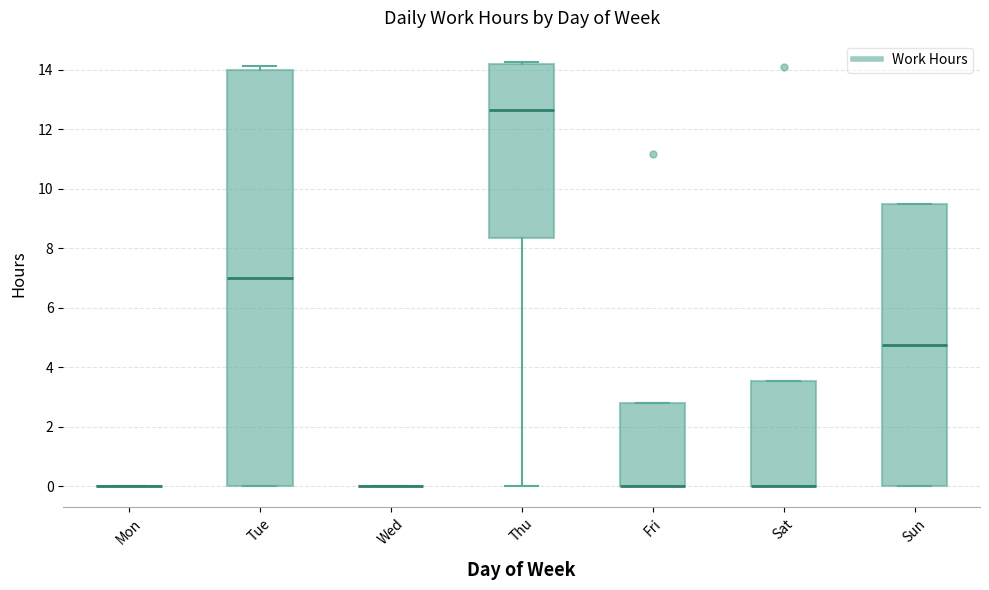

Reading left to right, read every box against the y-axis: the position of its median line, the range the box covers, and the ends of its whiskers. The values are not printed on the chart, so give them approximately, as read against the axis.

Mon: box collapsed to a line at 0.0, whiskers 0.0 to 0.0
Tue: median 7.0, box 0.0 to 14.0, whiskers 0.0 to 14.2
Wed: box collapsed to a line at 0.0, whiskers 0.0 to 0.0
Thu: median 12.6, box 8.4 to 14.2, whiskers 0.0 to 14.2 (just above the box's upper edge)
Fri: median 0.0 (drawn on the box's lower edge), box 0.0 to 2.8, whiskers 0.0 to 2.8
Sat: median 0.0 (drawn on the box's lower edge), box 0.0 to 3.6, whiskers 0.0 to 3.6
Sun: median 4.8, box 0.0 to 9.4, whiskers 0.0 to 9.4